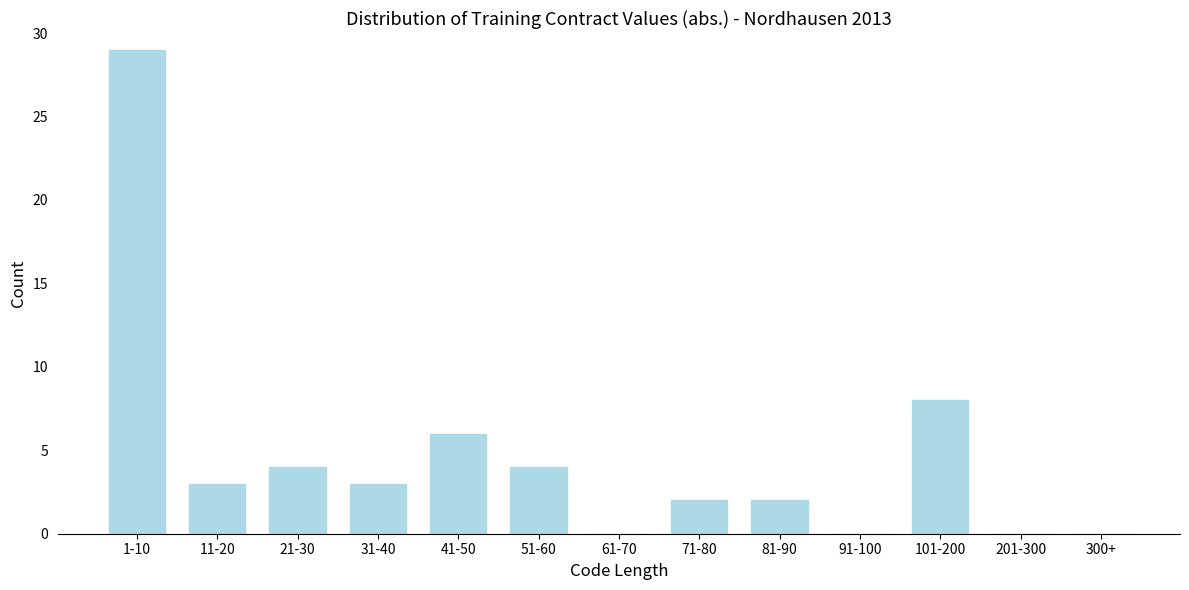

Reading left to right, what are all the values shown in this chart?

1-10=29	11-20=3	21-30=4	31-40=3	41-50=6	51-60=4	61-70=0	71-80=2	81-90=2	91-100=0	101-200=8	201-300=0	300+=0